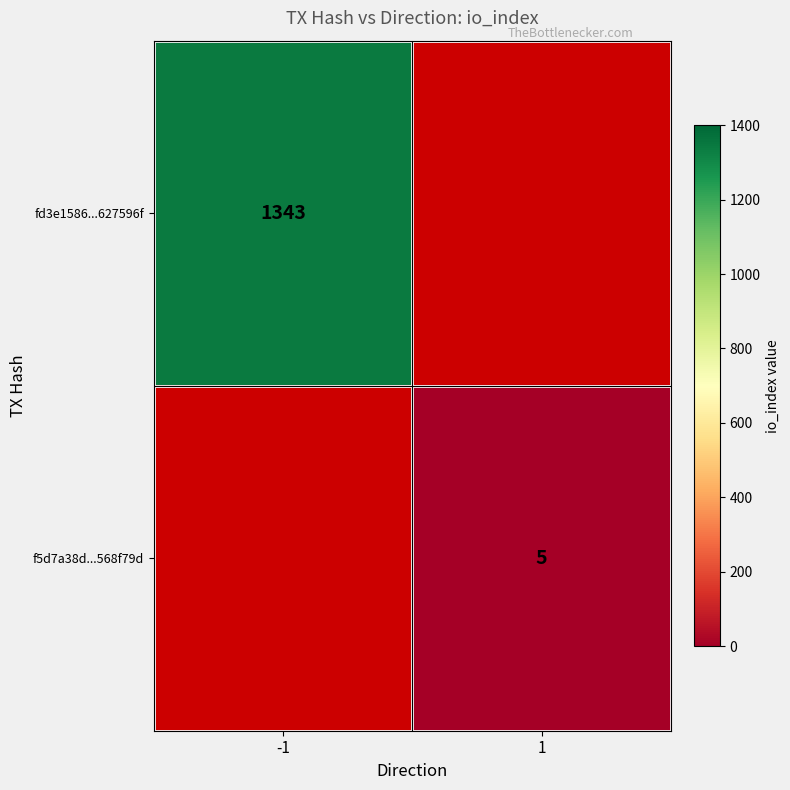

True or false: fd3e1586...627596f has a value of 2035 at -1.

False